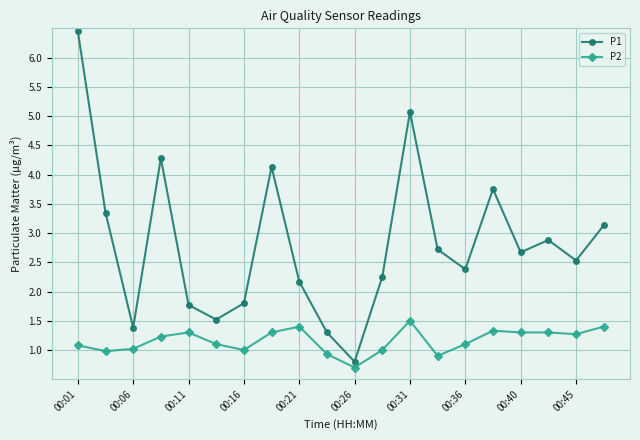

At how many categories does at least one series exceed 5?

2